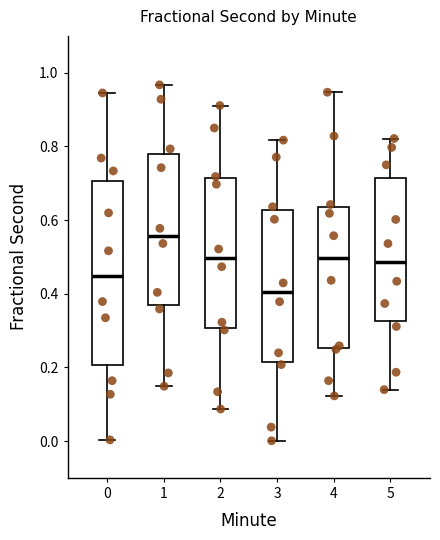

Which box is the tallest, from its lower edge to its upper edge?

0